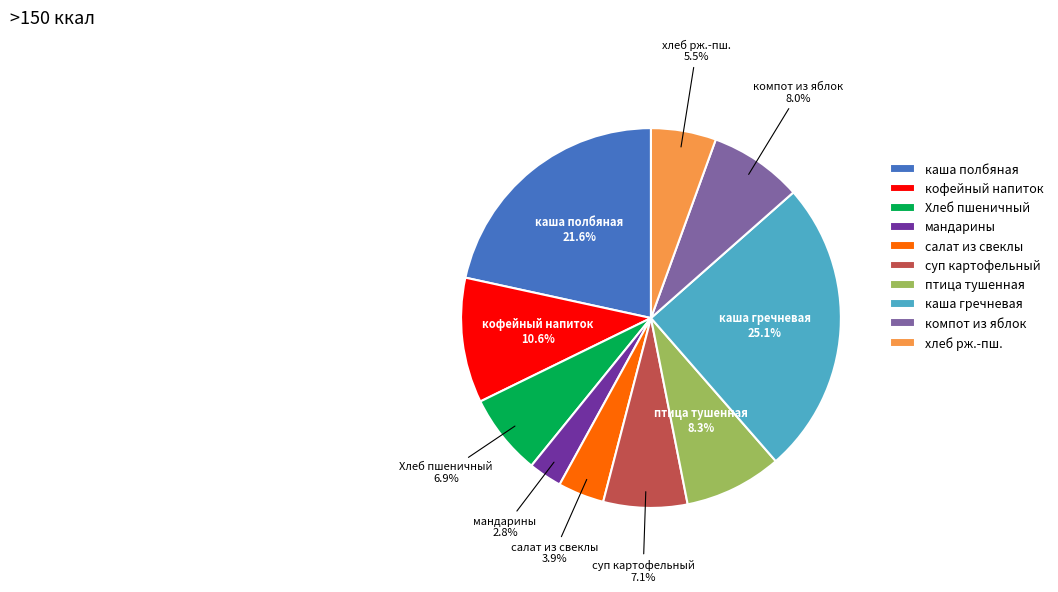

What is the smallest slice in the pie chart?

мандарины